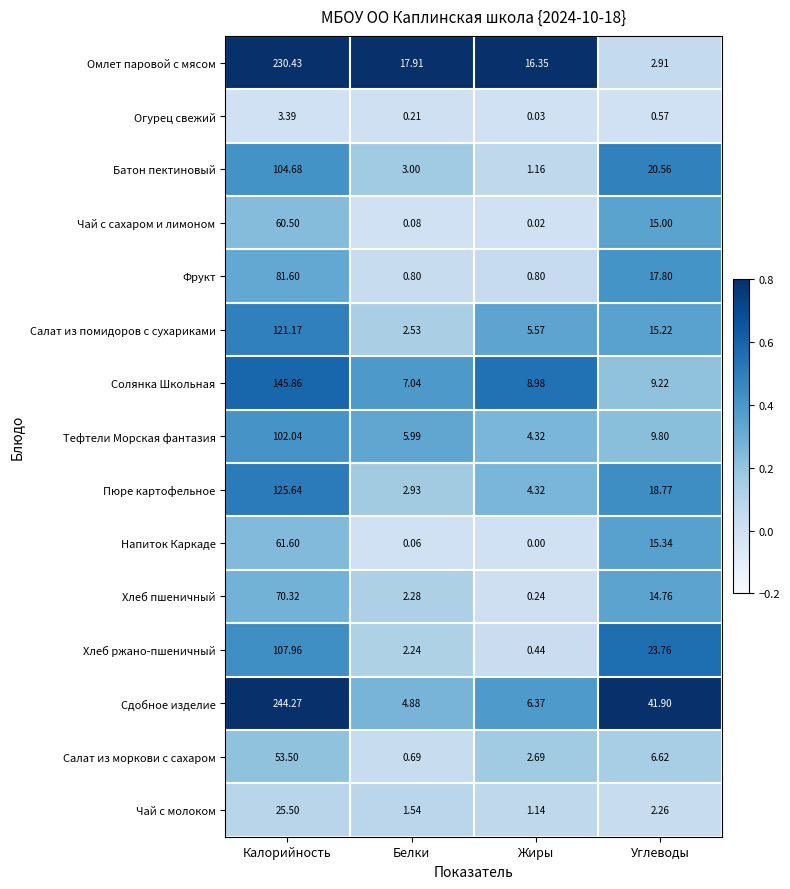

Which series has the largest total across all categories?

Сдобное изделие